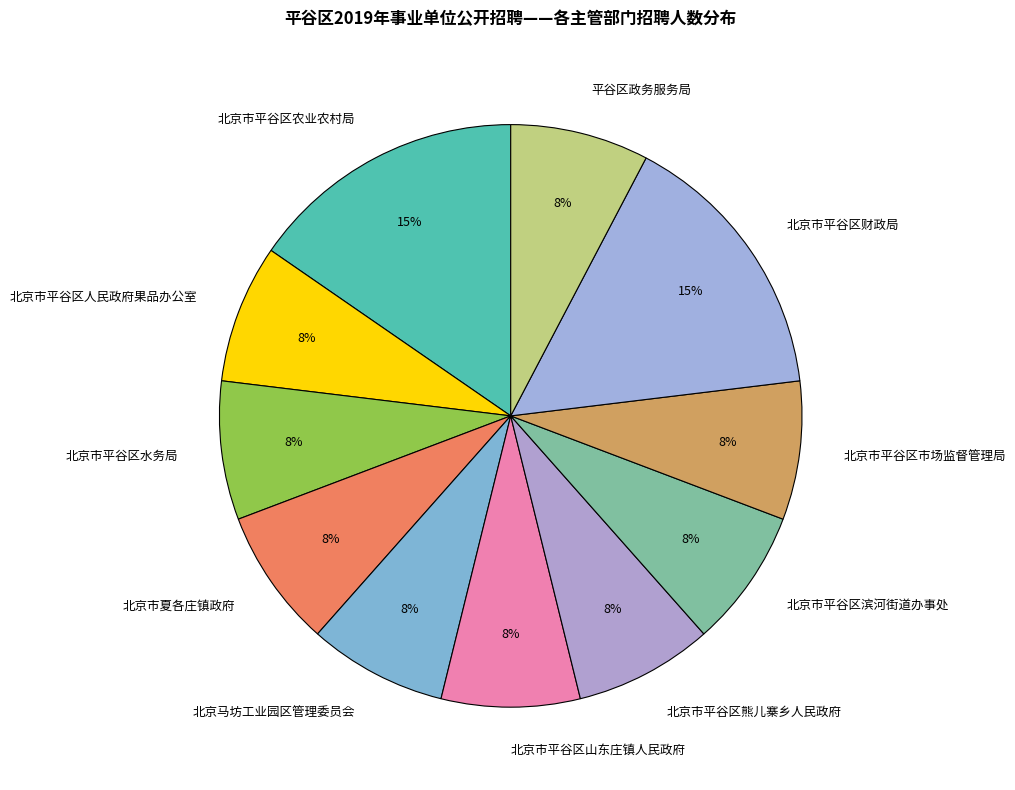

Between 北京市平谷区农业农村局 and 北京市夏各庄镇政府, which is larger?

北京市平谷区农业农村局